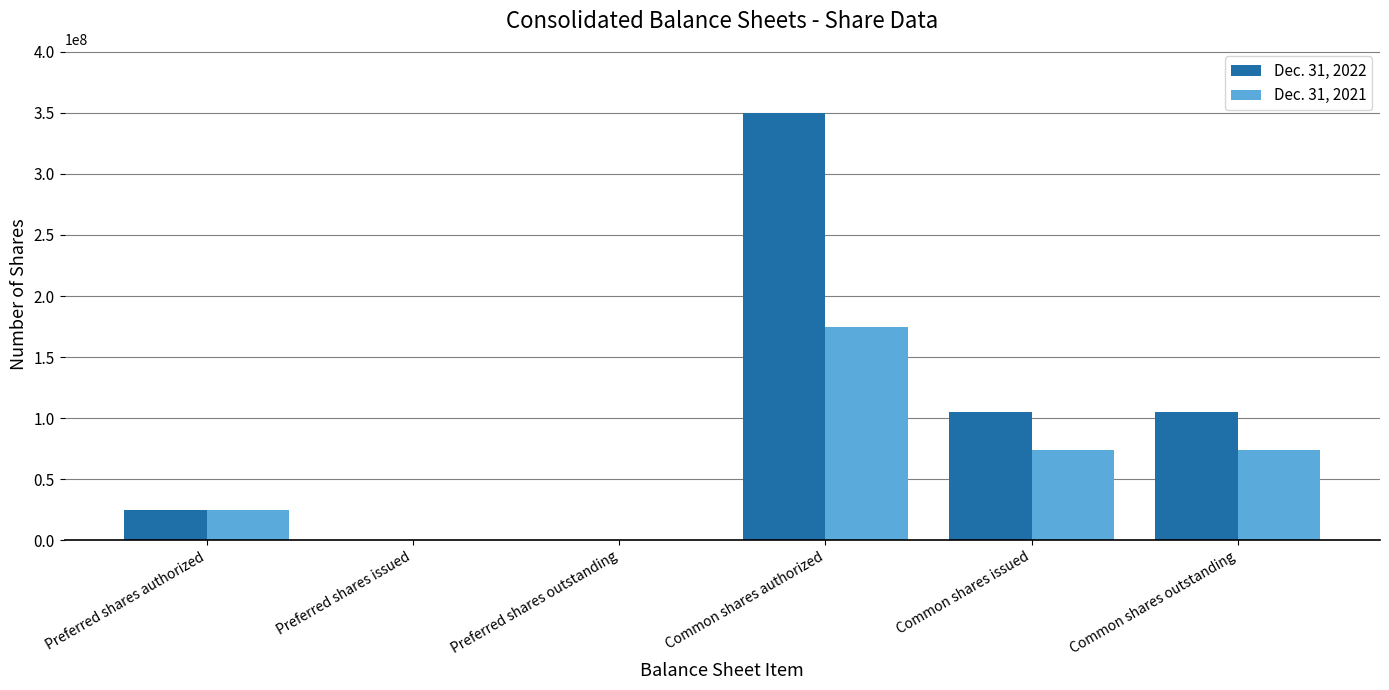

At which label does Dec. 31, 2022 reach its peak?

Common shares authorized